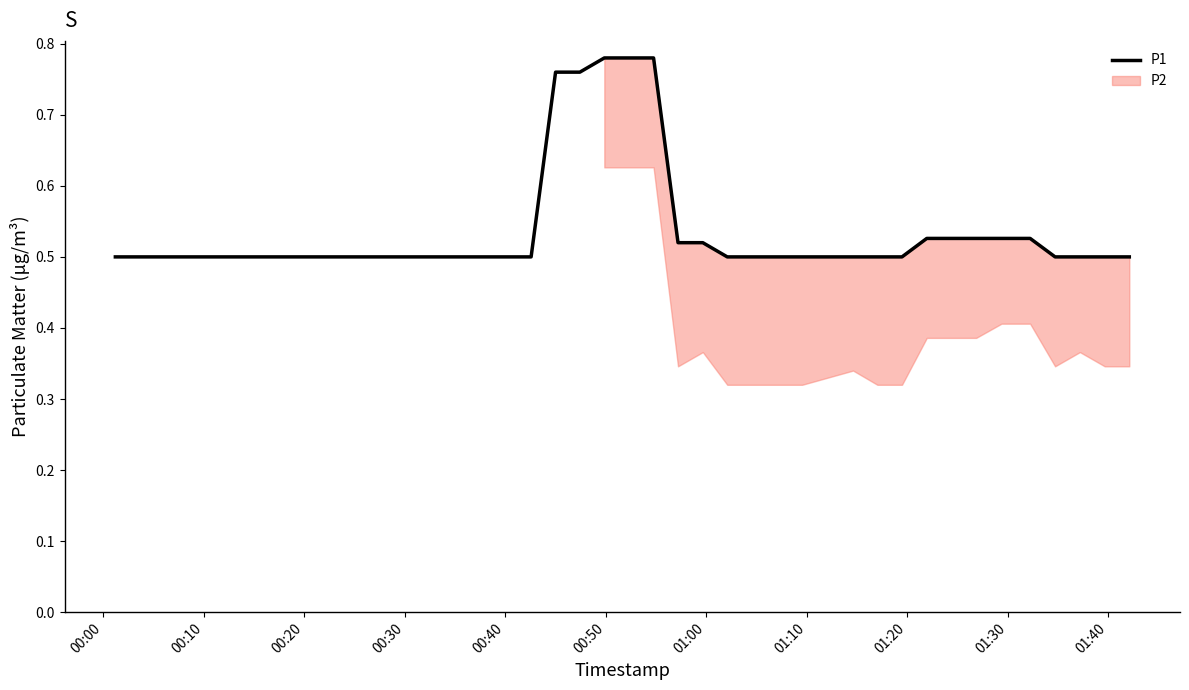

True or false: the data has more than 2 interior local peaks.

False